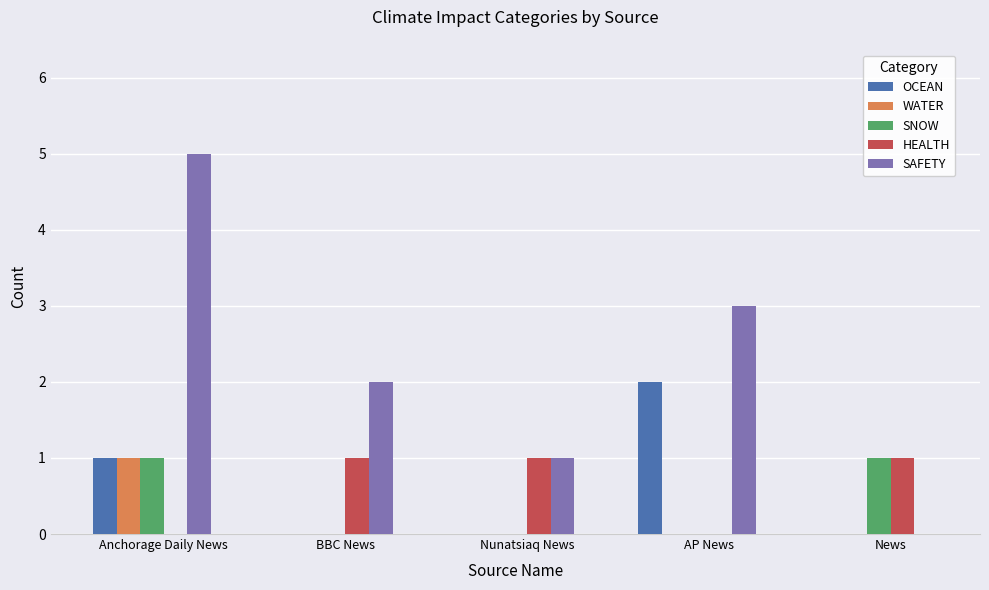

How many groups of bars are there?

5